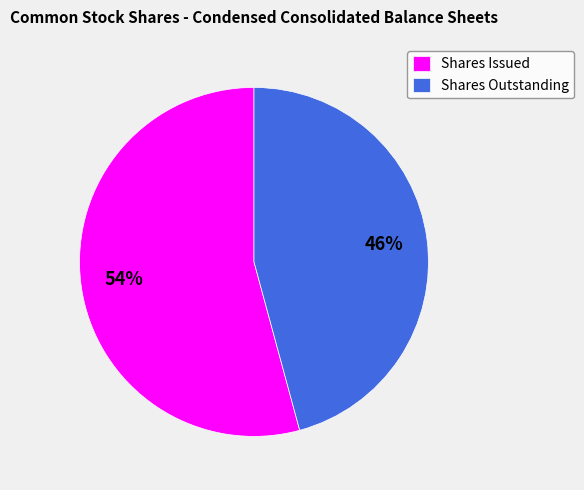

What is the majority slice?

Shares Issued